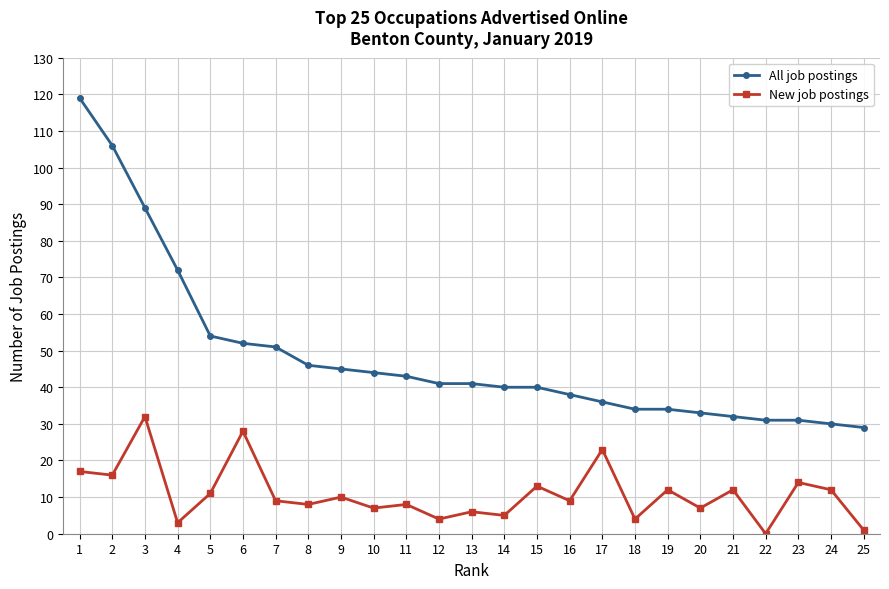

What is the lowest value of the All job postings series?

29